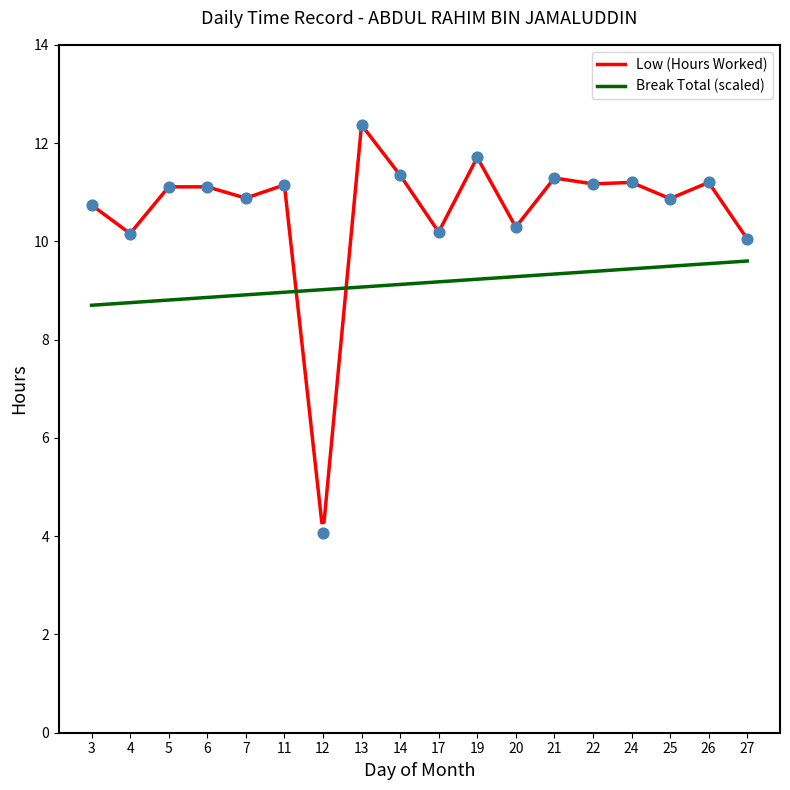

What is the change in value from 4 to 19?

+1.6